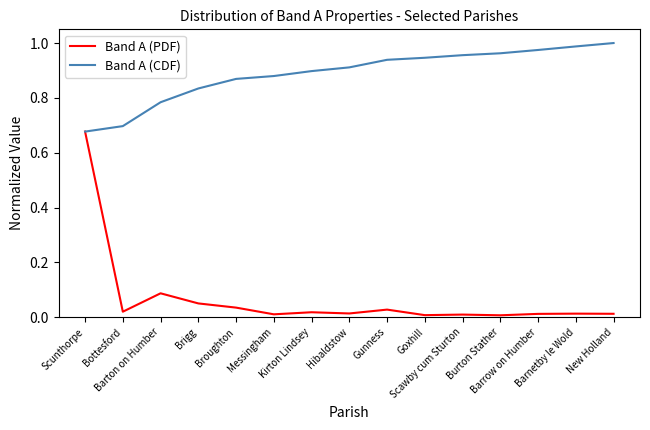

At Hibaldstow, list the series in order from largest to smallest.

Band A (CDF), Band A (PDF)